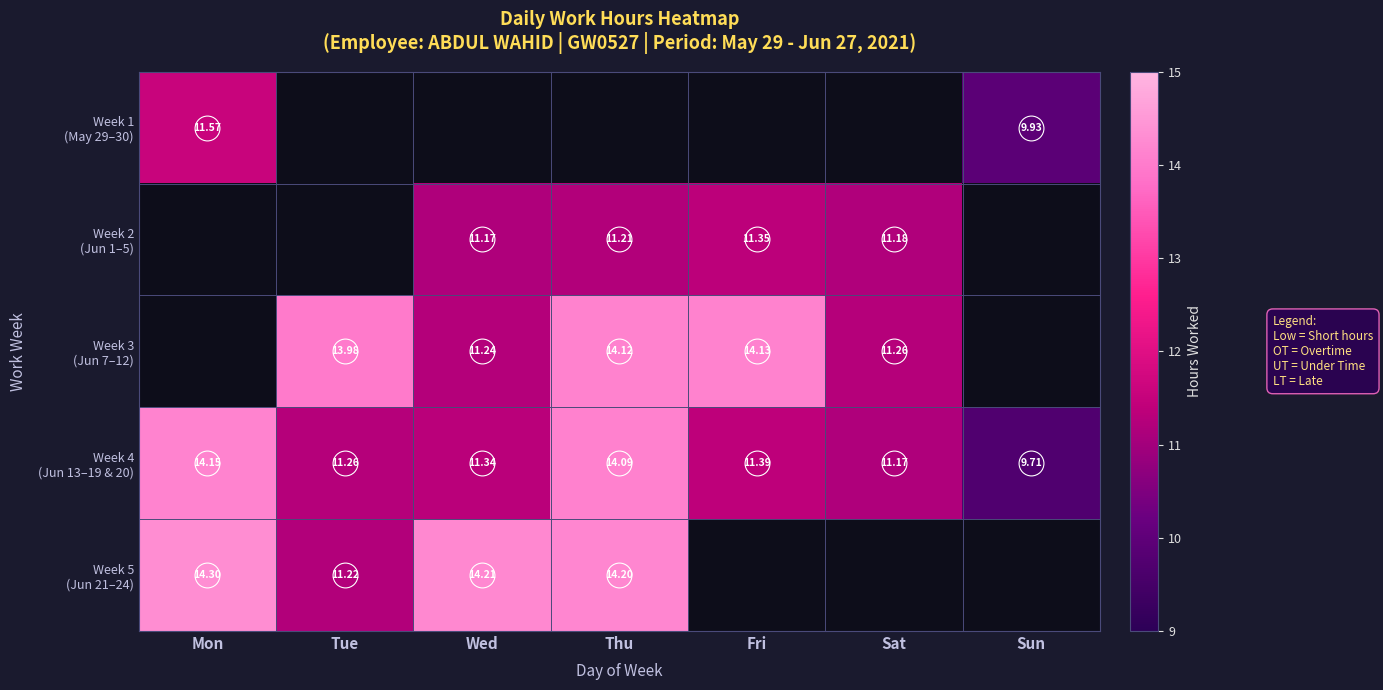

At how many categories does at least one series exceed 11?

6